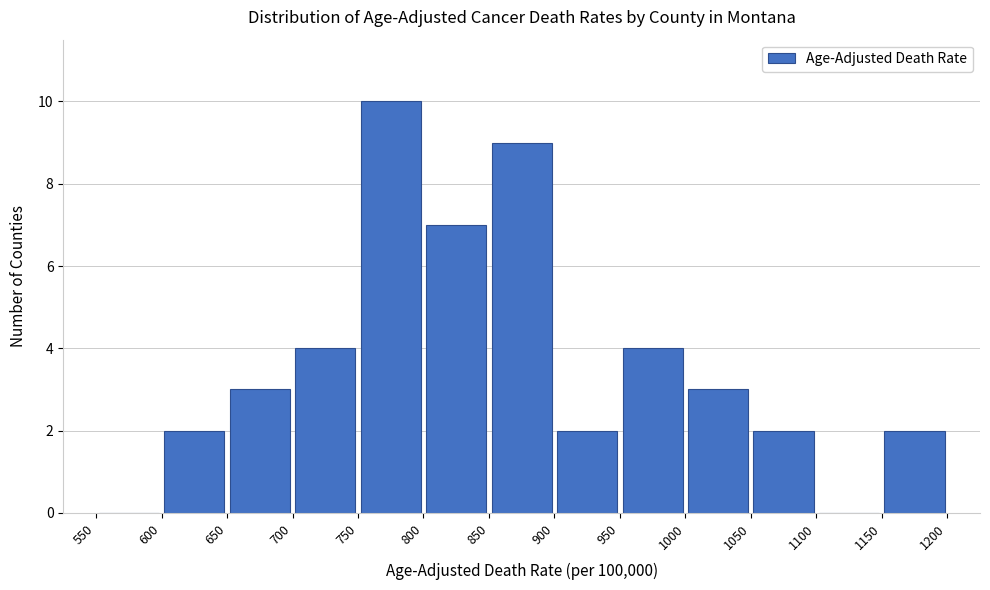

What is the height of the bar covering 850 to 900 on the x-axis? The values are not printed on the chart, so give them approximately, as read against the axis.

9